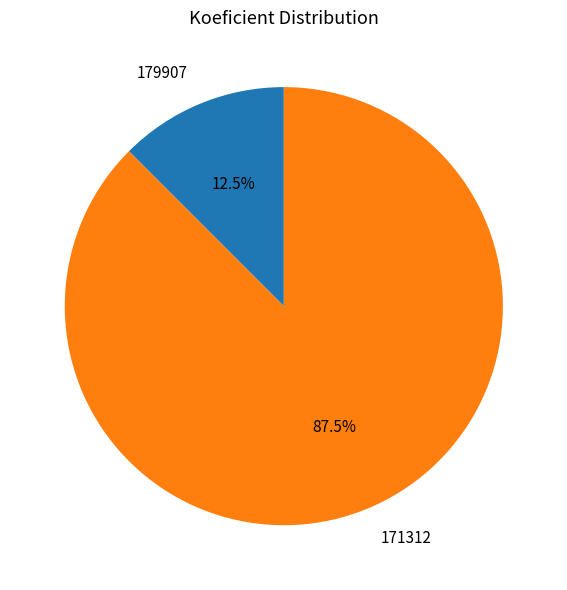

Is it true that 171312 is 74% of the pie?

False